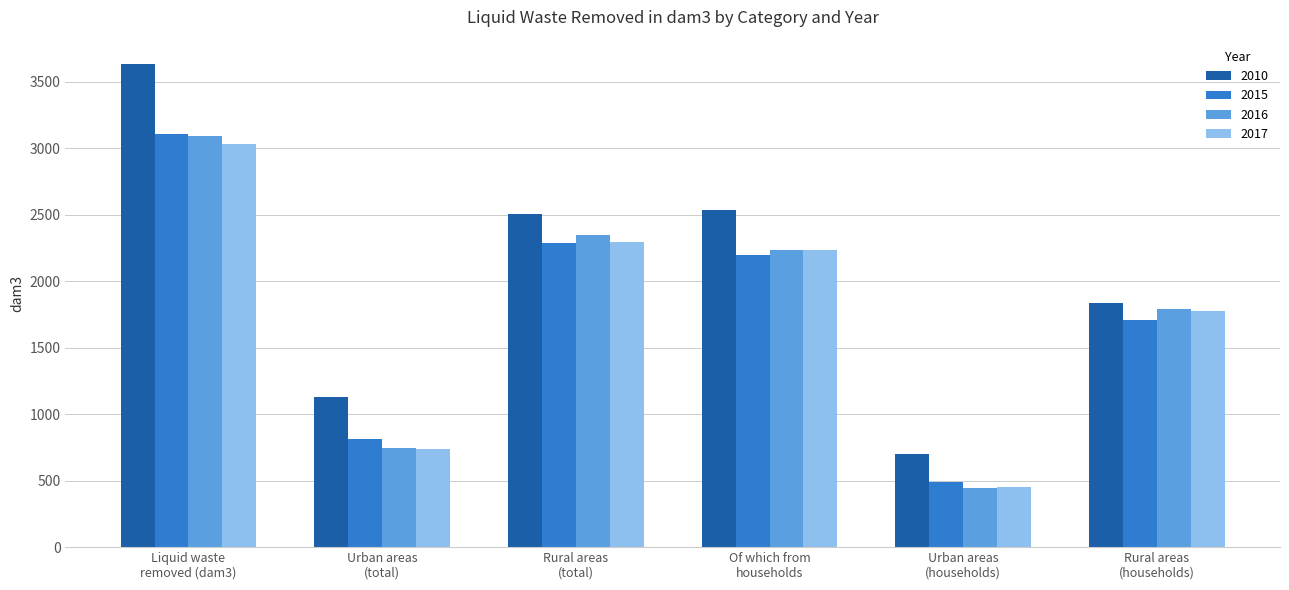

Reading left to right, extract all data points from this chart.

2010: 3633.1	1125.7	2507.4	2534.9	696.6	1838.3
2015: 3102.3	816.2	2286.0	2196.7	486.9	1709.8
2016: 3089.7	743.2	2346.5	2231.6	444.0	1787.6
2017: 3031.4	735.7	2295.7	2233.3	455.4	1777.8